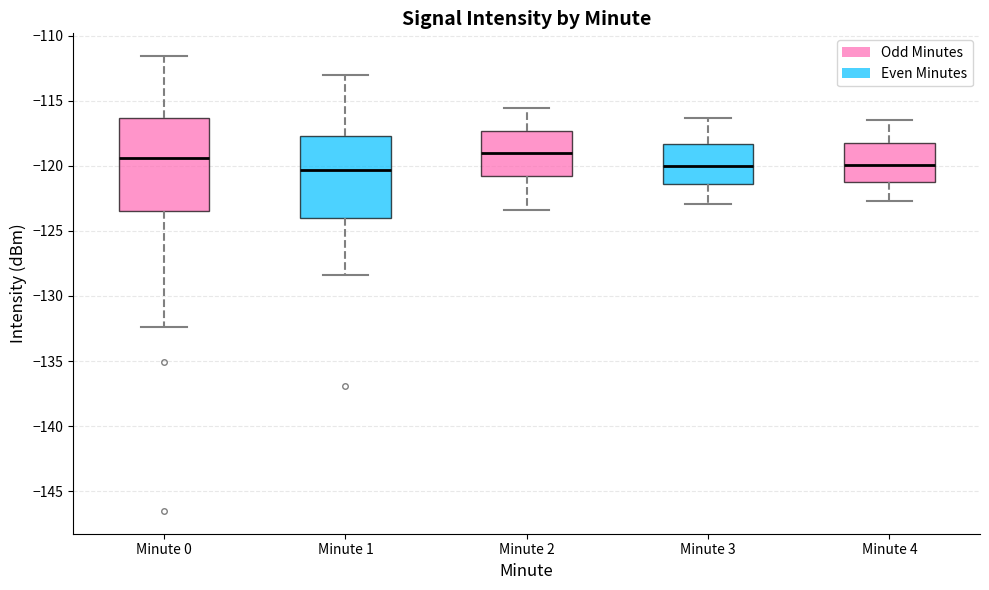

Reading left to right, transcribe this box plot: for each box, give where its median line is, the range the box spans, and where its two whiskers end, as read against the y-axis. The values are not printed on the chart, so give them approximately, as read against the axis.

Minute 0: median -119.5, box -123.5 to -116.5, whiskers -132.5 to -111.5
Minute 1: median -120.5, box -124.0 to -117.5, whiskers -128.5 to -113.0
Minute 2: median -119.0, box -121.0 to -117.5, whiskers -123.5 to -115.5
Minute 3: median -120.0, box -121.5 to -118.5, whiskers -123.0 to -116.5
Minute 4: median -120.0, box -121.5 to -118.0, whiskers -122.5 to -116.5